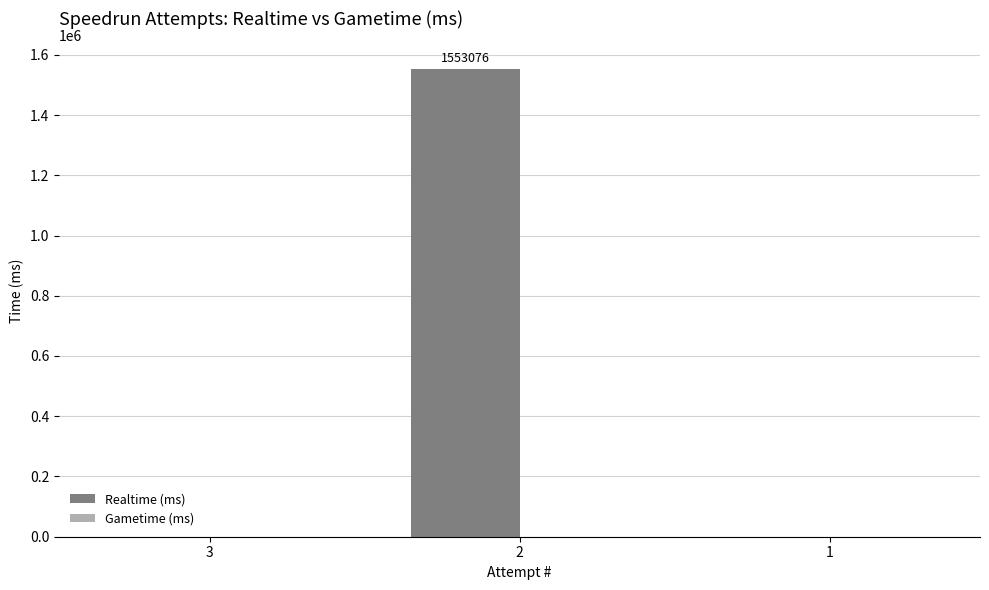

Are the bars horizontal?

No